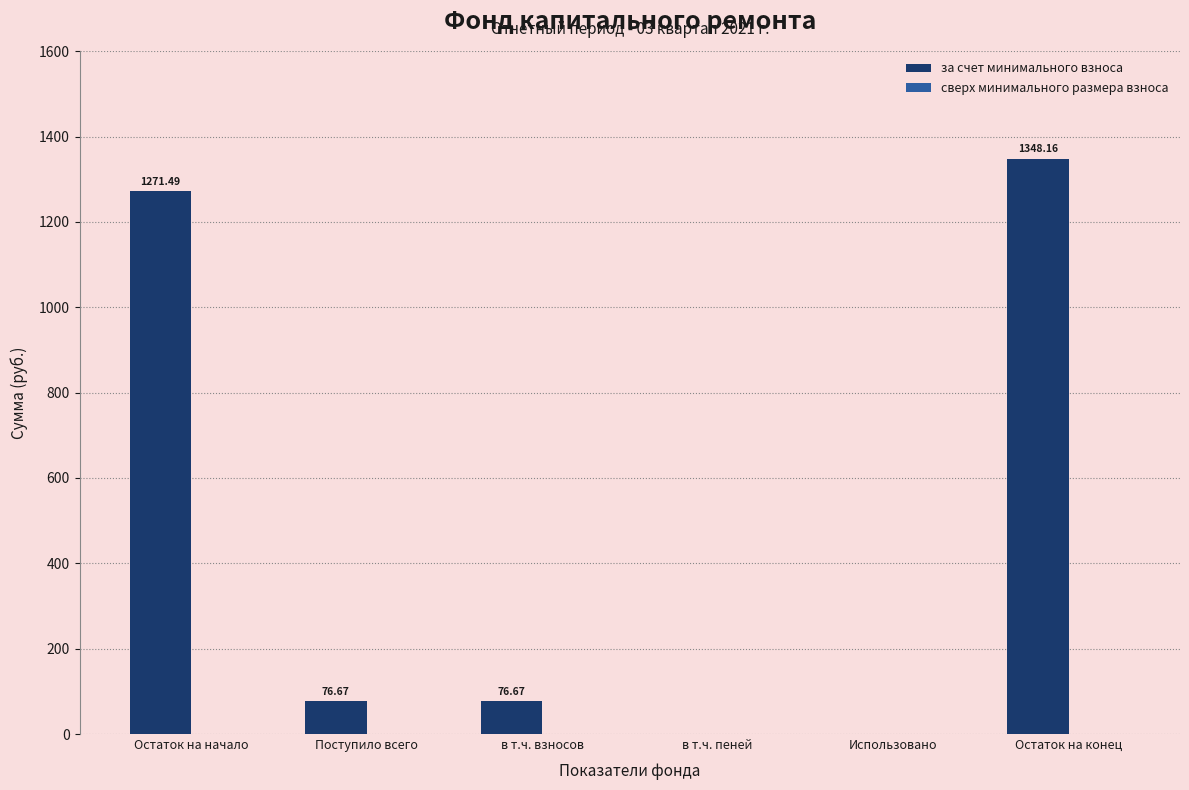

Where does the data first go above 76?

Остаток на начало